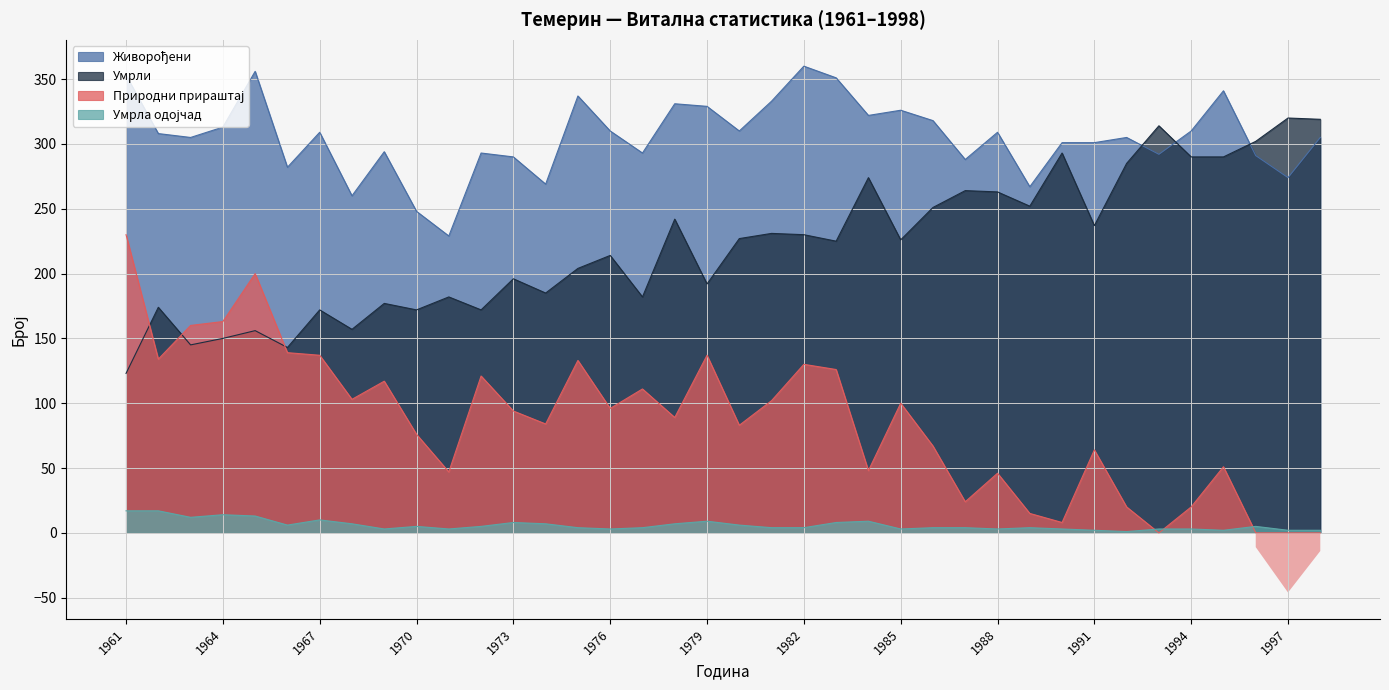

Where do Природни прираштај and Умрли first cross each other?

1961 and 1962